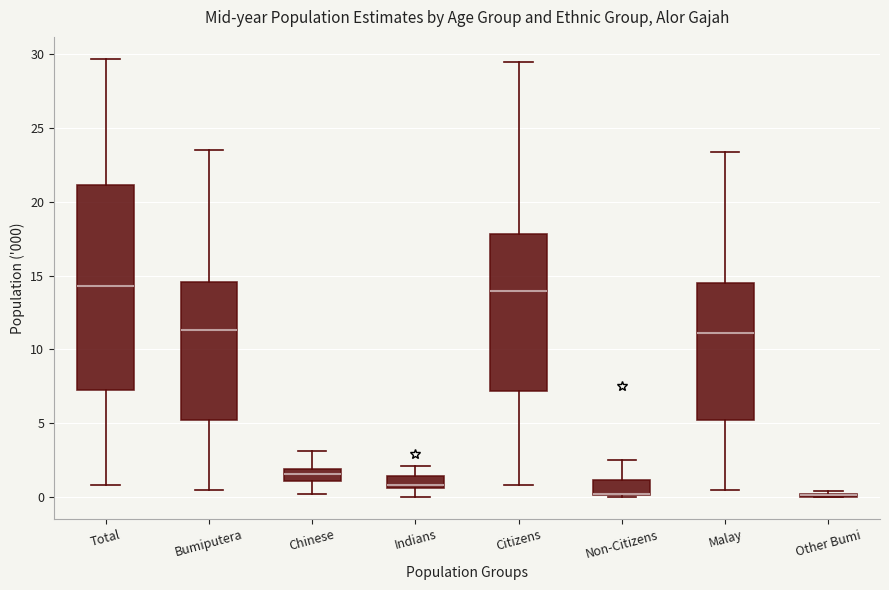

Reading left to right, read every box against the y-axis: the position of its median line, the range the box covers, and the ends of its whiskers. The values are not printed on the chart, so give them approximately, as read against the axis.

Total: median 14.5, box 7.5 to 21.0, whiskers 1.0 to 29.5
Bumiputera: median 11.5, box 5.0 to 14.5, whiskers 0.5 to 23.5
Chinese: median 1.5, box 1.0 to 2.0, whiskers 0.0 to 3.0
Indians: median 1.0, box 0.5 to 1.5, whiskers 0.0 to 2.0
Citizens: median 14.0, box 7.0 to 18.0, whiskers 1.0 to 29.5
Non-Citizens: median 0.0 (drawn on the box's lower edge), box 0.0 to 1.0, whiskers 0.0 to 2.5
Malay: median 11.0, box 5.0 to 14.5, whiskers 0.5 to 23.5
Other Bumi: box collapsed to a line at 0.0, whiskers 0.0 to 0.5